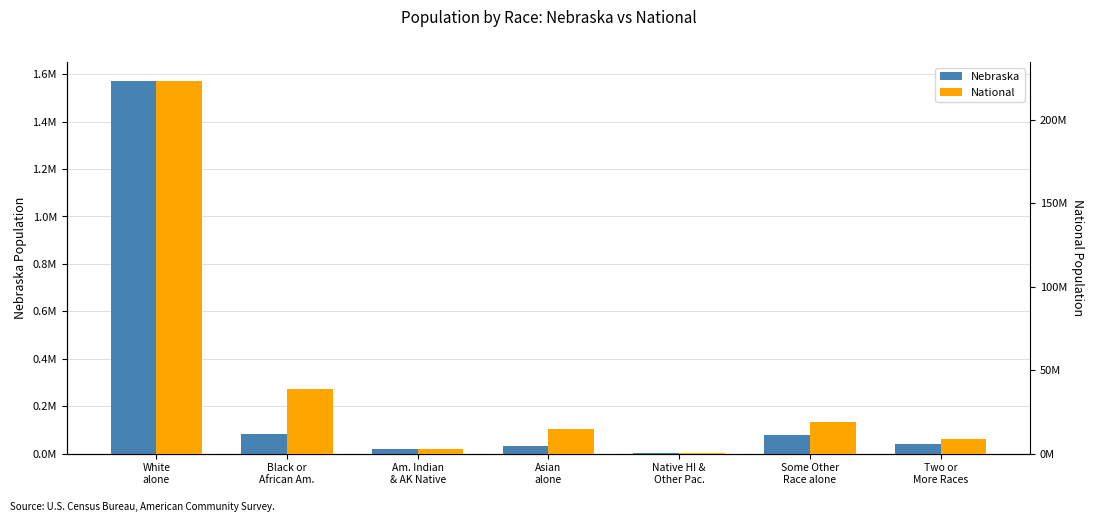

At Black or
African Am., list the series in order from largest to smallest.

National, Nebraska